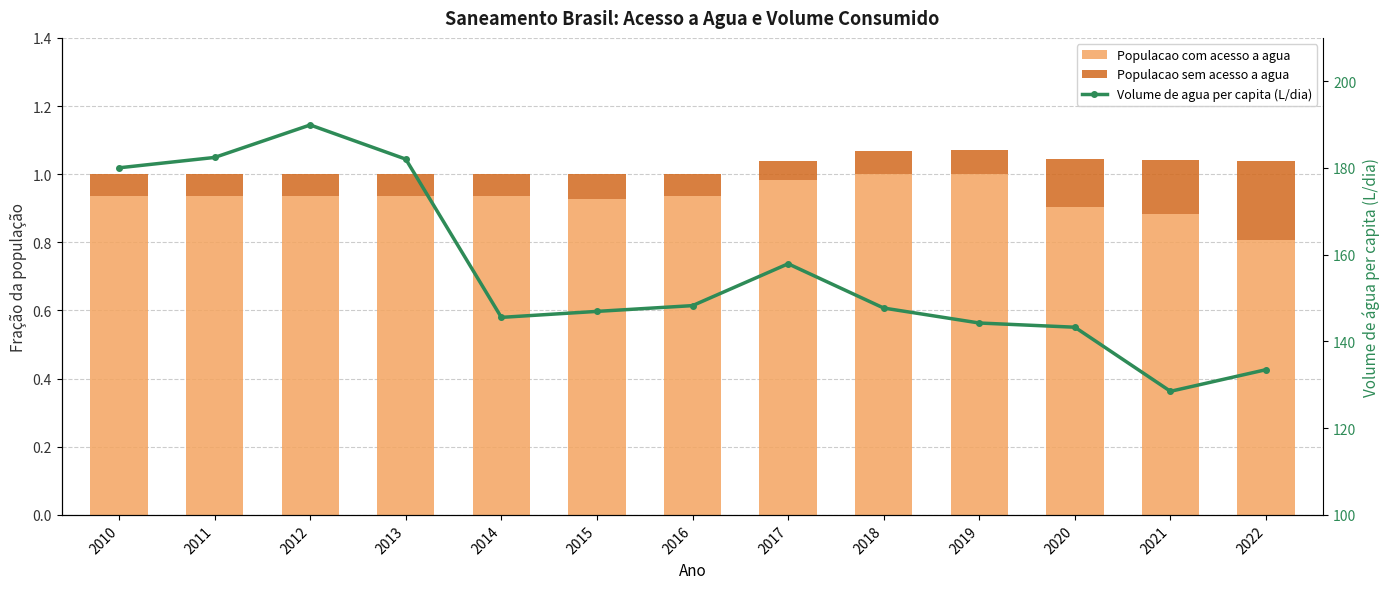

At which label does Populacao sem acesso a agua reach its peak?

2022